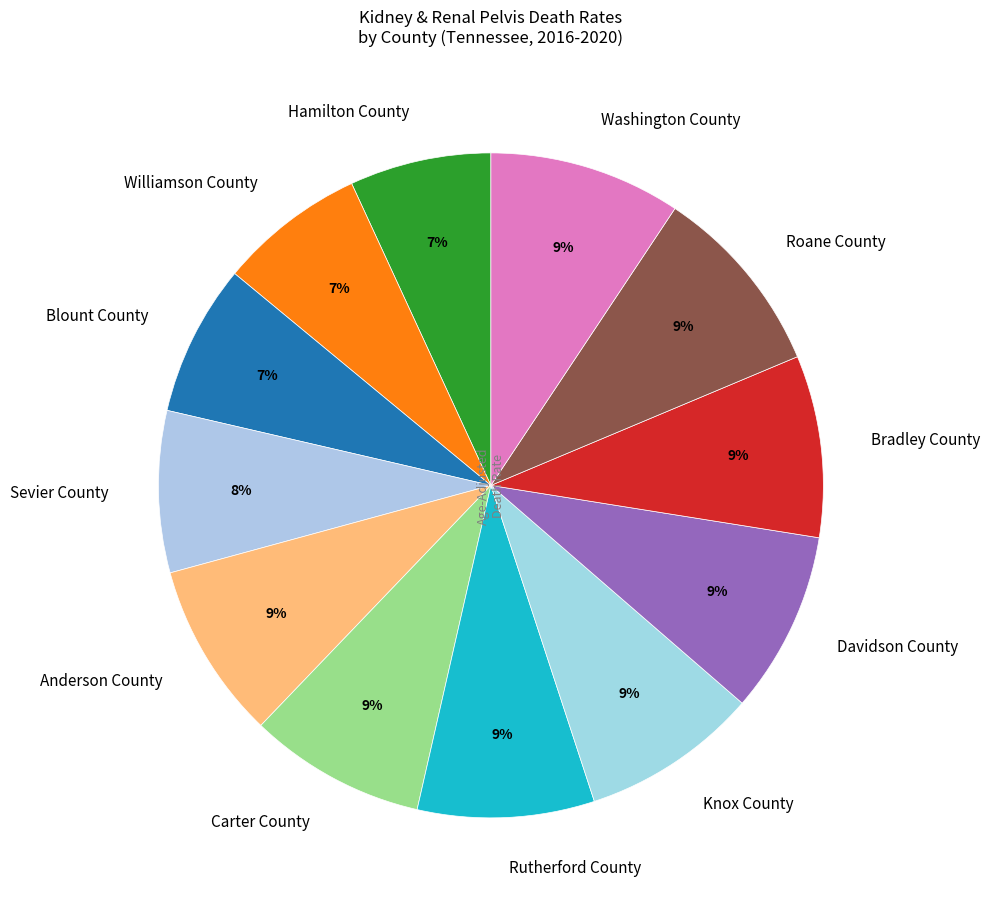

What is the ratio of the value at Bradley County to the value at Davidson County?

1.0